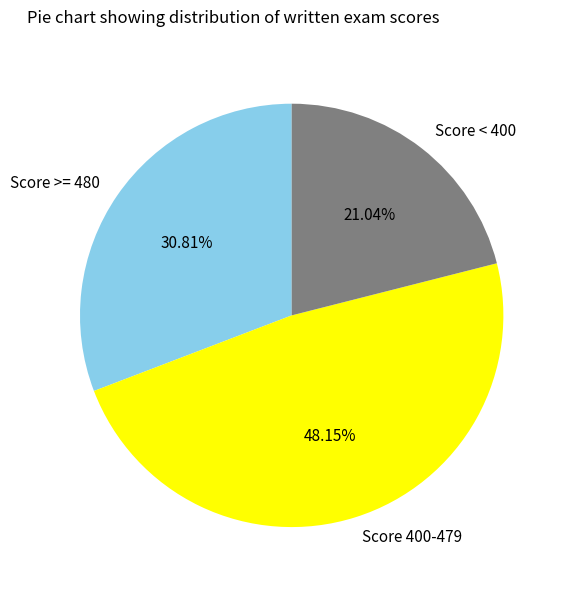

Is there any slice that represents more than half of the pie?

No